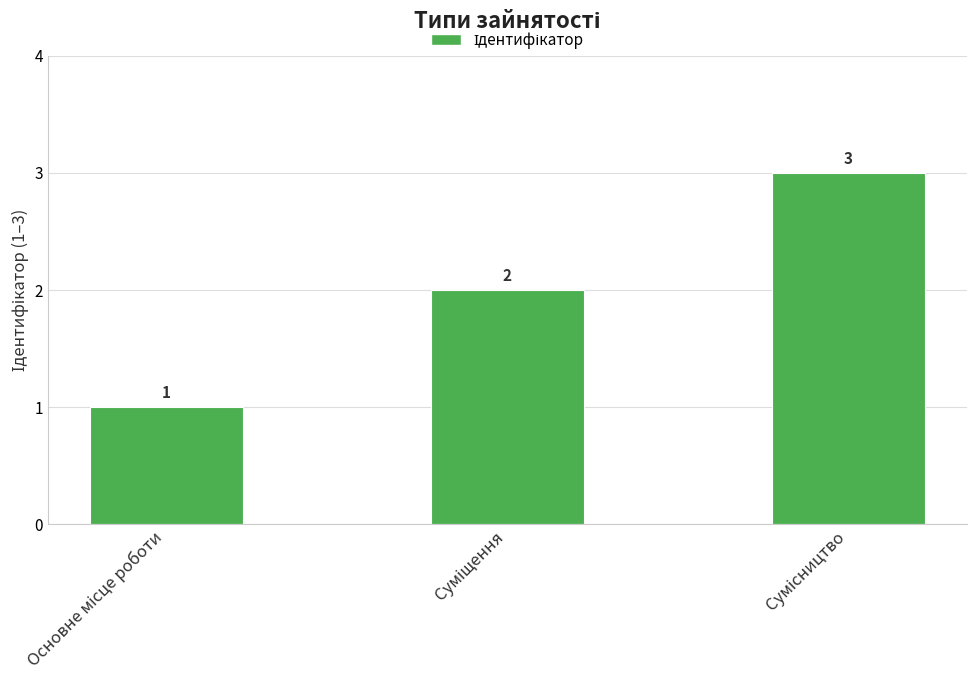

What is the sum of all values?

6